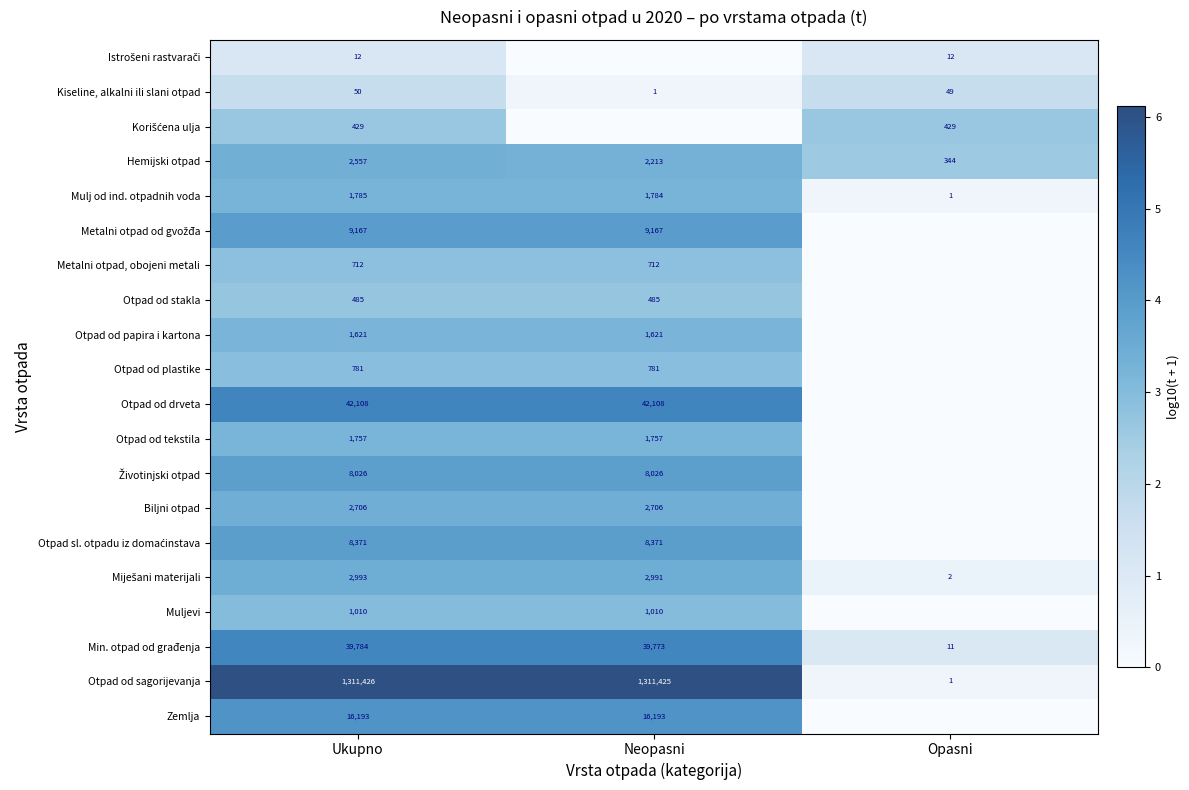

The value of Metalni otpad, obojeni metali at Ukupno is 712. True or false?

True